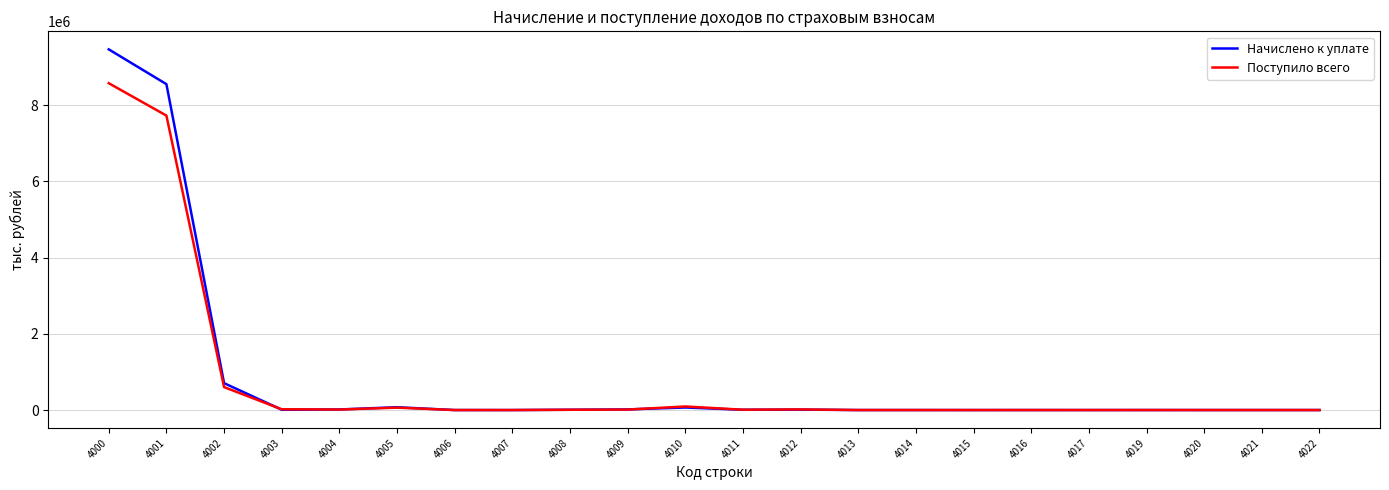

List the series in order of their peak value, highest first.

Начислено к уплате, Поступило всего